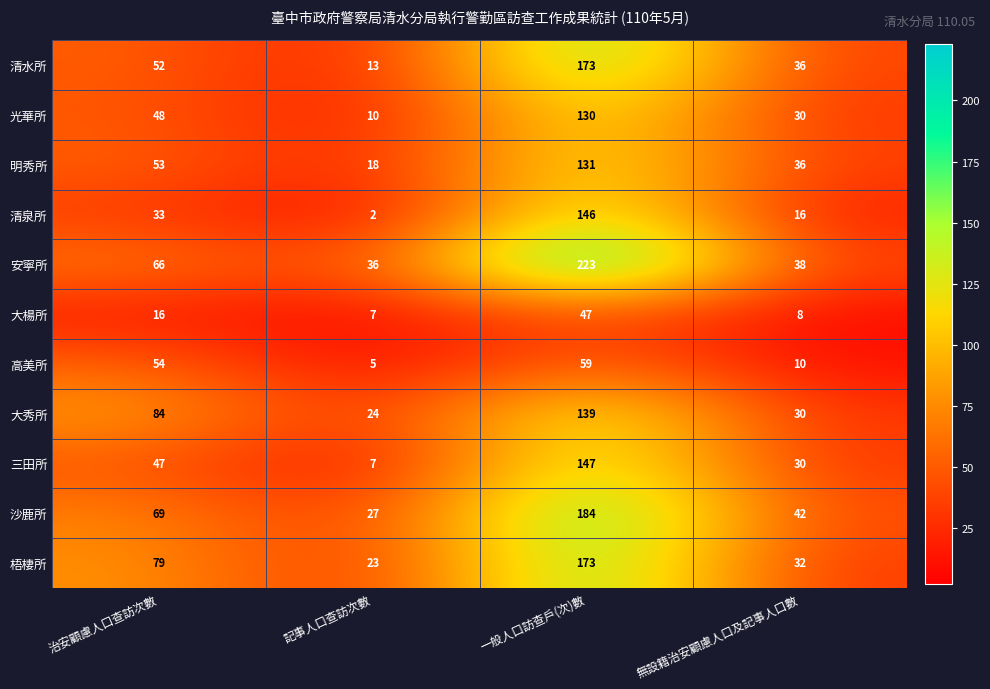

Which category has the lowest value across all series?

記事人口查訪次數